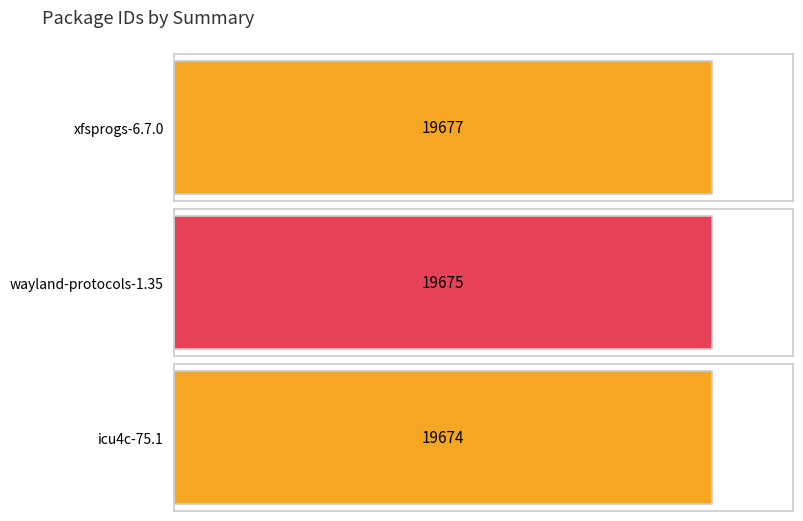

What position from the left is wayland-protocols-1.35?

2